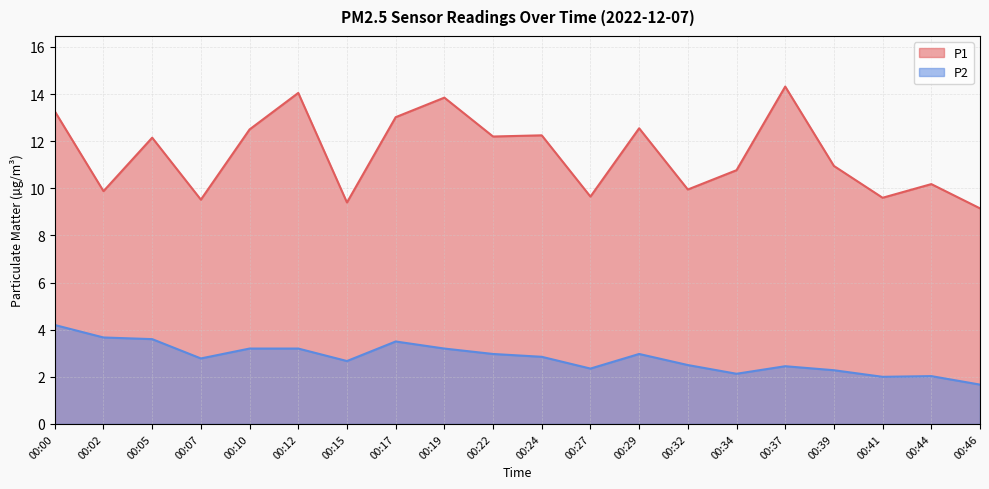

What is the value of the P2 point at the 3rd from the left?

3.6